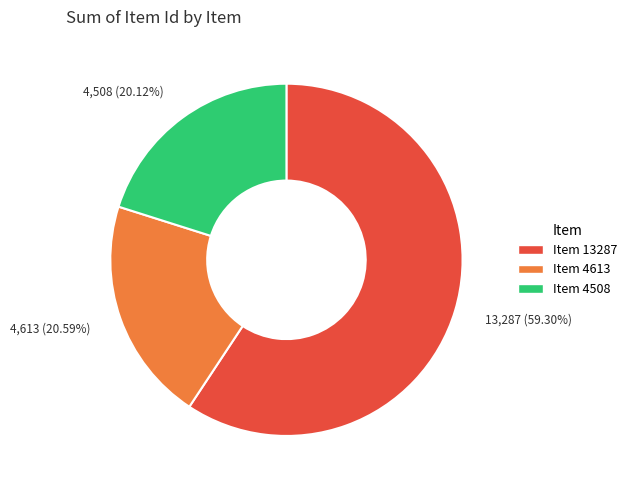

To the nearest percent, what portion does Item 4508 represent?

20%